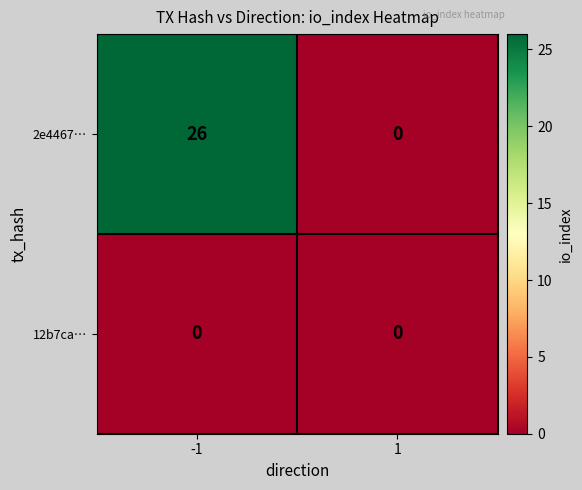

What is the maximum value shown in the chart?

26